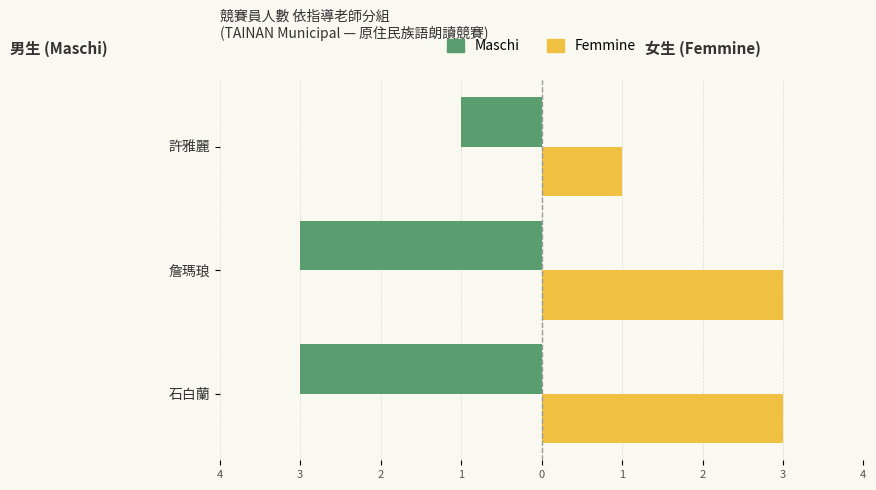

What are all the series names shown in the legend?

Maschi, Femmine